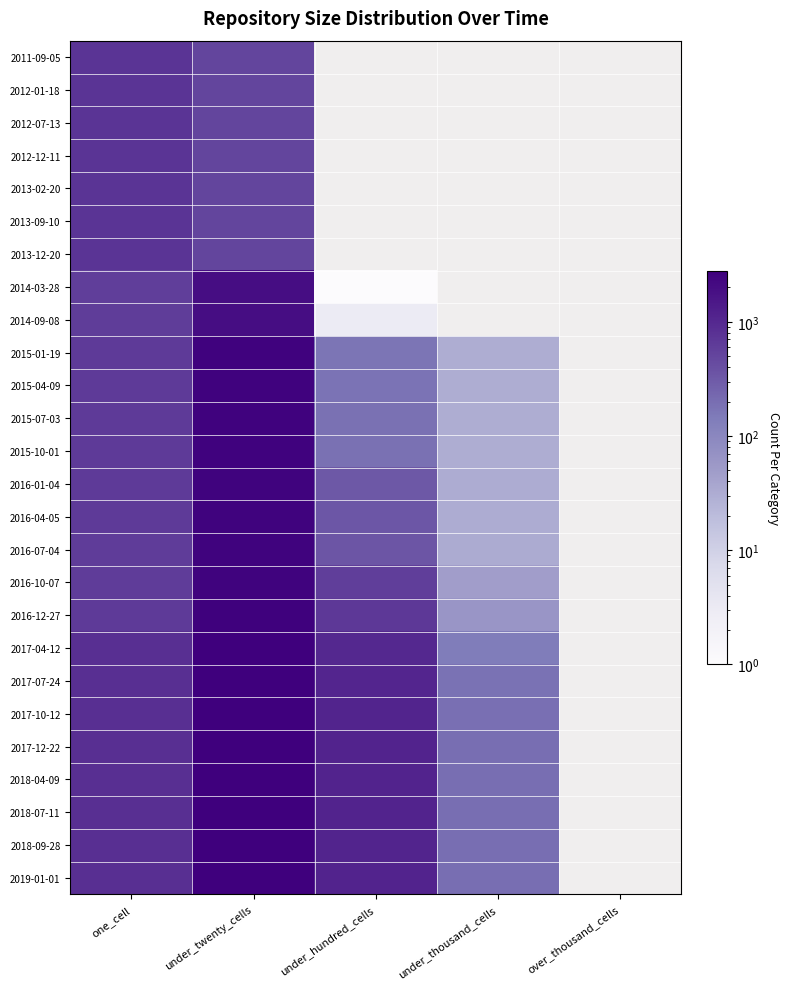

Rank the series by their maximum value, from highest to lowest.

2019-01-01, 2017-04-12, 2017-12-22, 2018-09-28, 2018-04-09, 2018-07-11, 2017-10-12, 2017-07-24, 2016-12-27, 2015-10-01, 2015-07-03, 2015-04-09, 2015-01-19, 2016-07-04, 2016-01-04, 2016-04-05, 2016-10-07, 2014-09-08, 2014-03-28, 2011-09-05, 2012-01-18, 2012-07-13, 2012-12-11, 2013-02-20, 2013-09-10, 2013-12-20